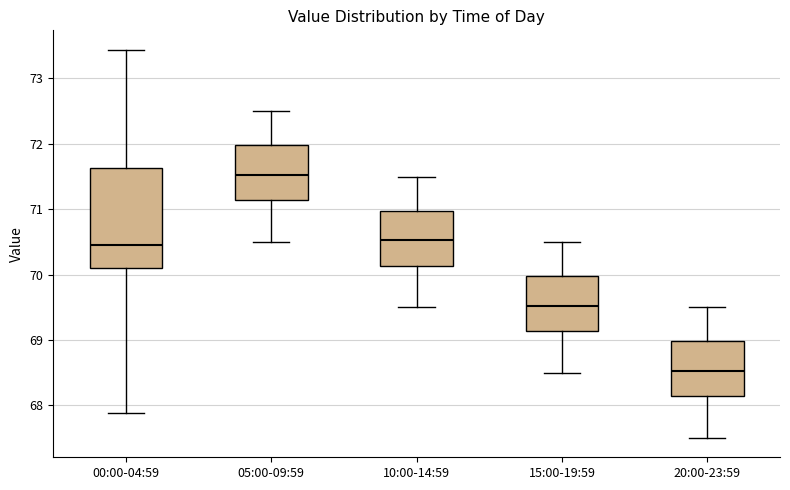

Comparing the boxes themselves (not the whiskers), which one is the tallest?

00:00-04:59